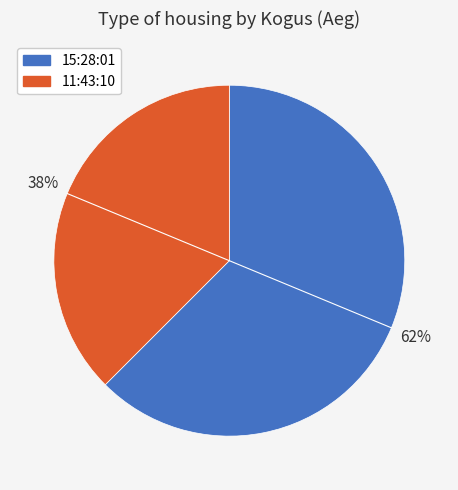

How many segments does this pie chart have?

2